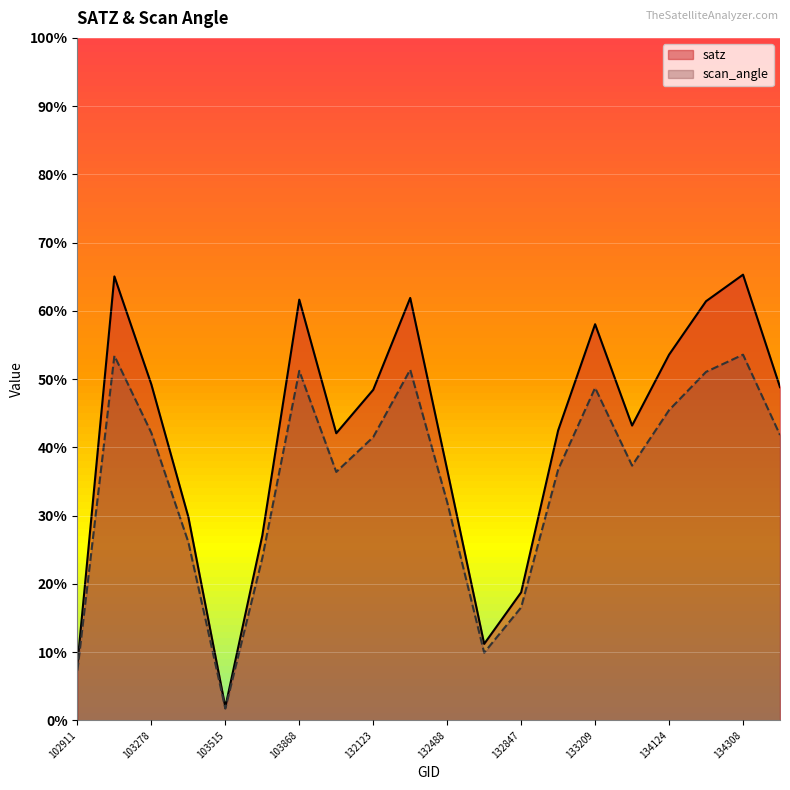

Reading left to right, what are all the values shown in this chart?

satz: 8.2	65.0	49.2	29.8	1.9	27.1	61.6	42.1	48.4	61.9	36.7	11.2	18.8	42.5	58.0	43.2	53.6	61.4	65.3	48.8
scan_angle: 7.3	53.4	42.1	26.1	1.7	23.8	51.2	36.4	41.5	51.4	32.0	9.9	16.5	36.7	48.7	37.3	45.5	51.1	53.6	41.8